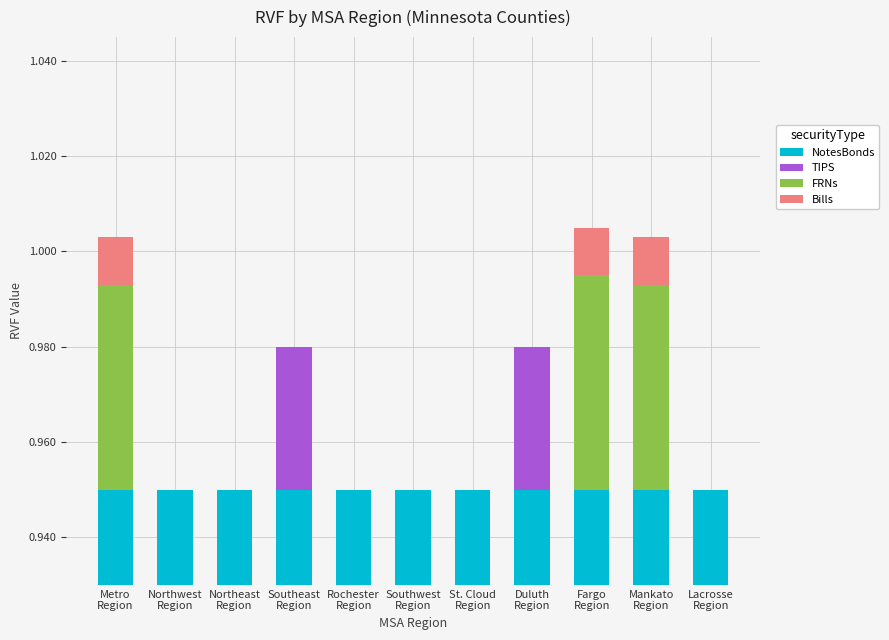

What are all the series names shown in the legend?

NotesBonds, TIPS, FRNs, Bills